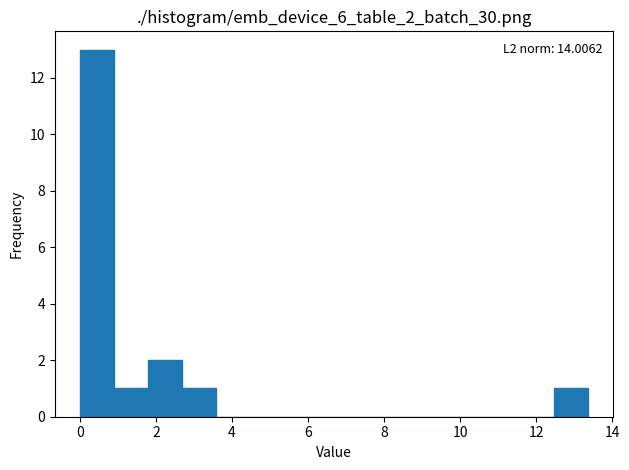

Over which range of the x-axis is the bar tallest?

0.0 to 1.0